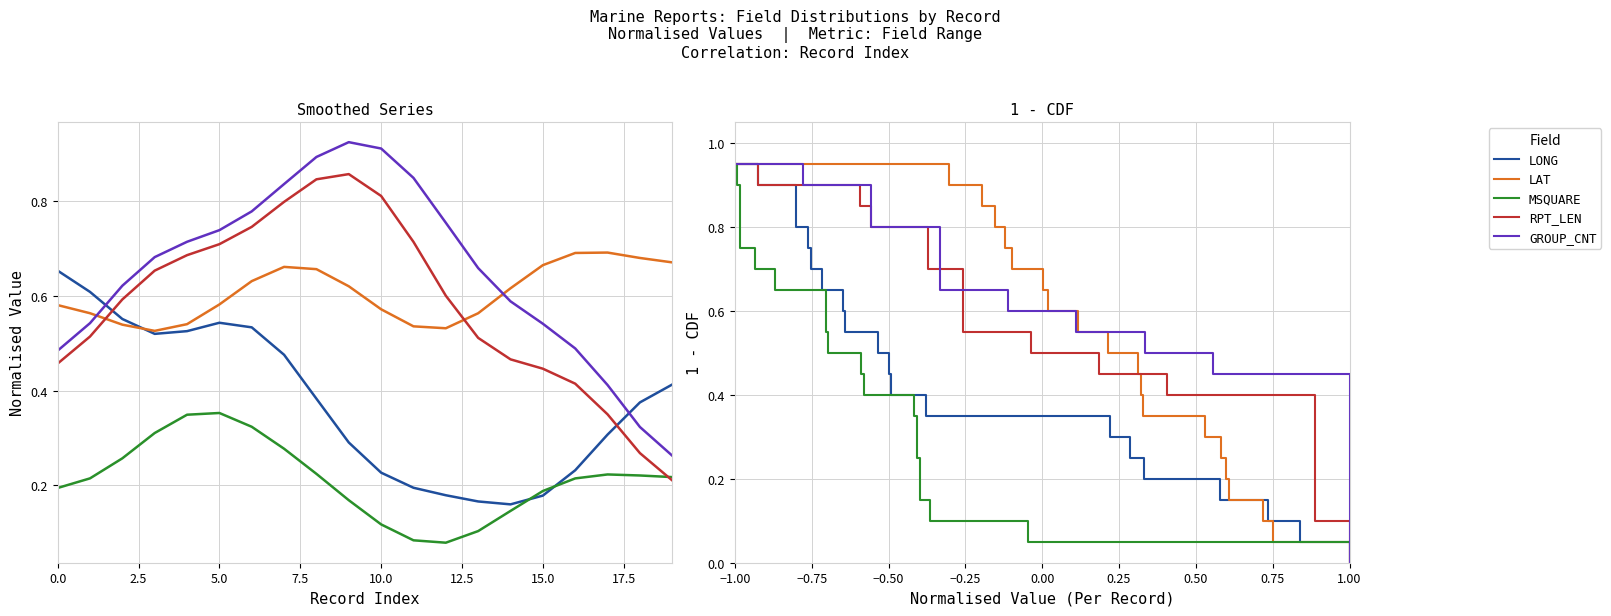

What are all the series names shown in the legend?

LONG, LAT, MSQUARE, RPT_LEN, GROUP_CNT